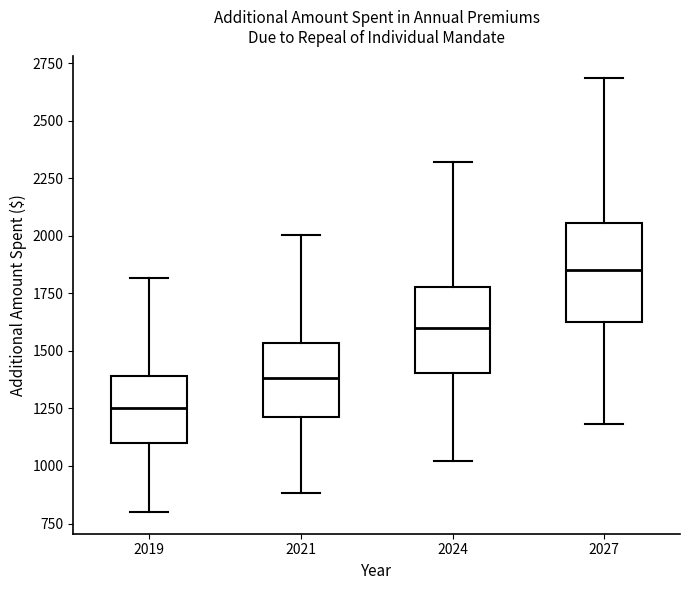

Reading left to right, transcribe this box plot: for each box, give where its median line is, the range the box spans, and where its two whiskers end, as read against the y-axis. The values are not printed on the chart, so give them approximately, as read against the axis.

2019: median 1250, box 1100 to 1400, whiskers 800 to 1800
2021: median 1400, box 1200 to 1550, whiskers 900 to 2000
2024: median 1600, box 1400 to 1800, whiskers 1000 to 2300
2027: median 1850, box 1600 to 2050, whiskers 1200 to 2700